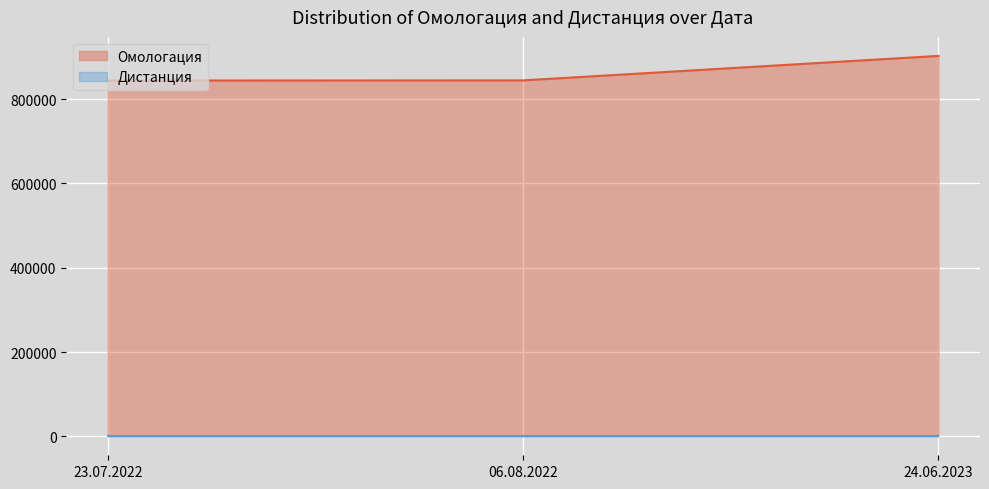

List the labels in order of value, smallest first.

23.07.2022, 06.08.2022, 24.06.2023